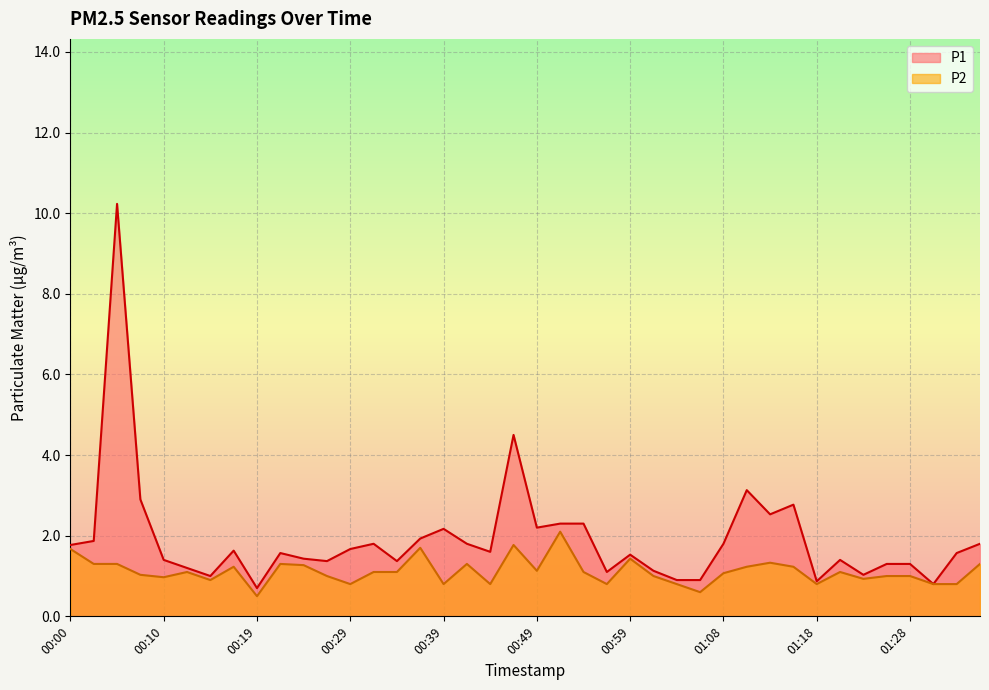

What is the maximum value for P1?

10.2